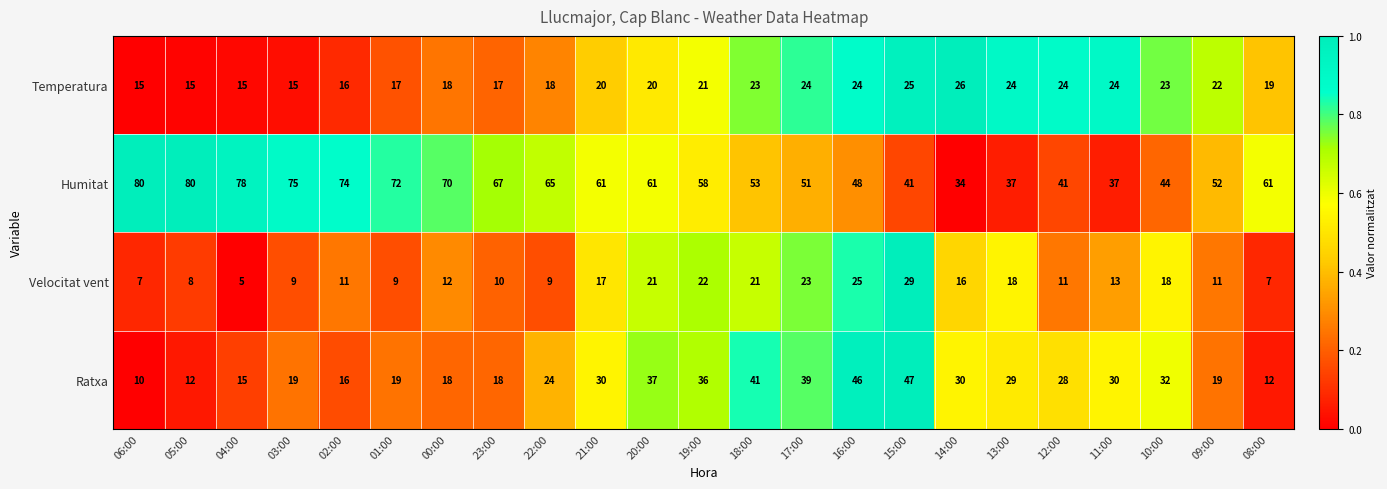

At which label is Humitat closest to 57?

19:00